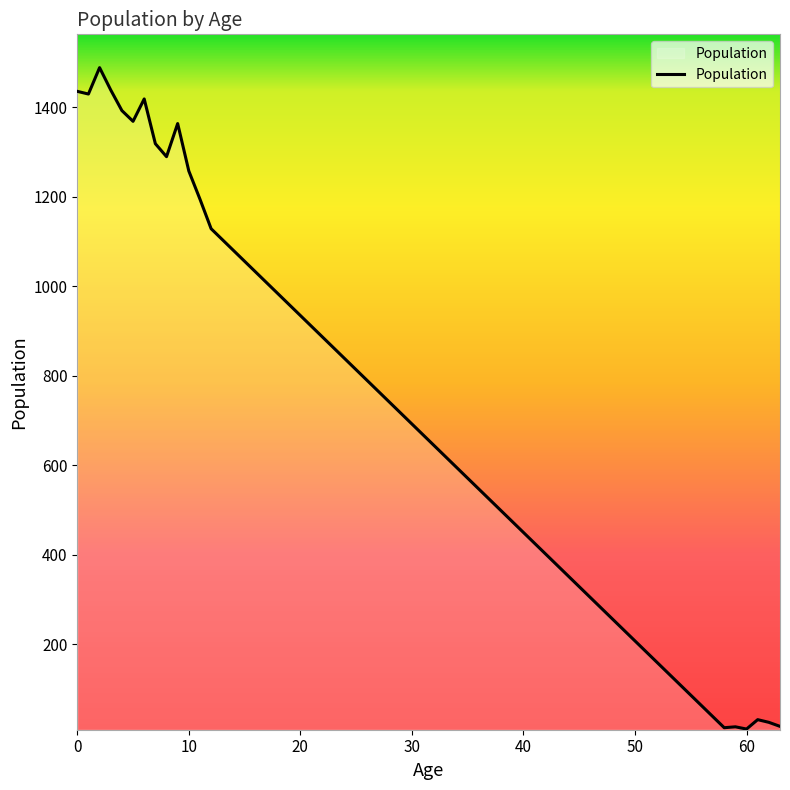

What is the difference between the maximum and minimum values?

1478